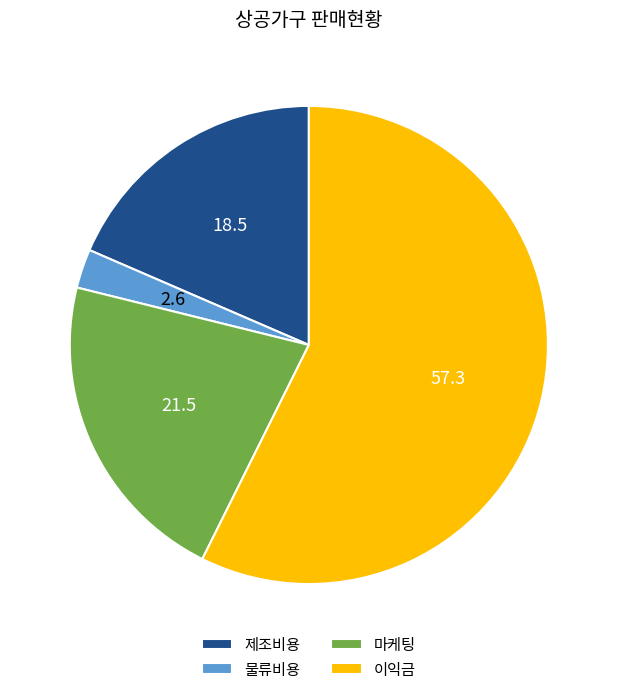

Combined, do 제조비용 and 이익금 account for over 50%?

Yes